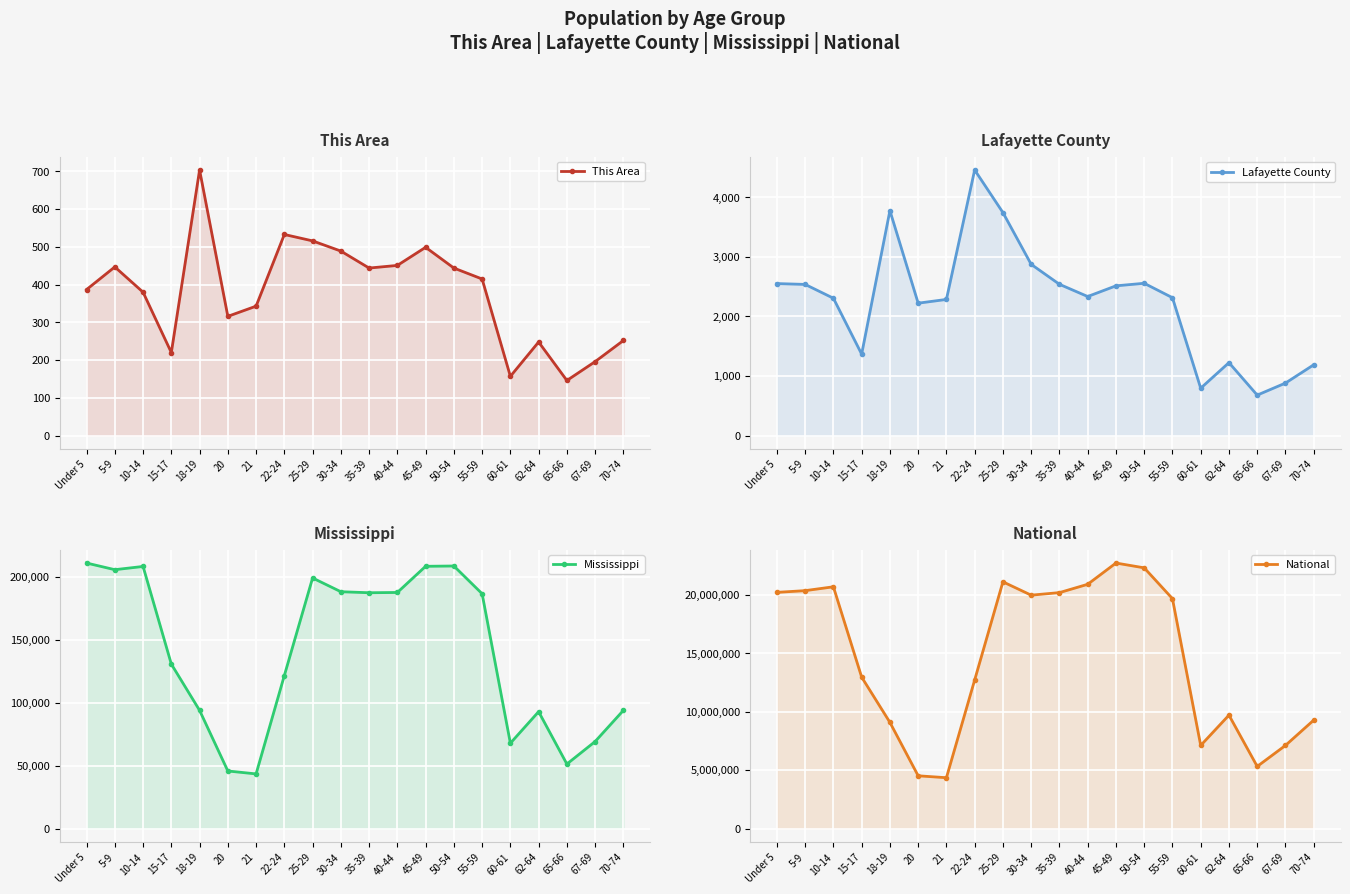

True or false: Lafayette County and This Area cross at least once.

False